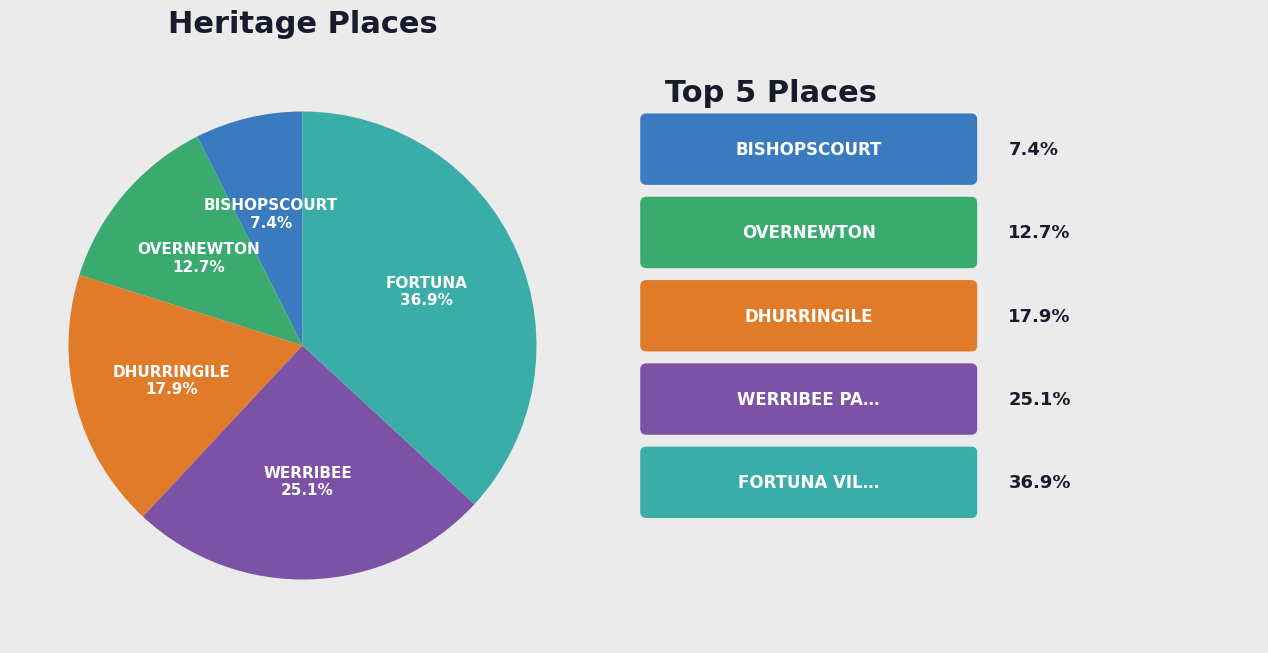

Is there any slice that represents more than half of the pie?

No